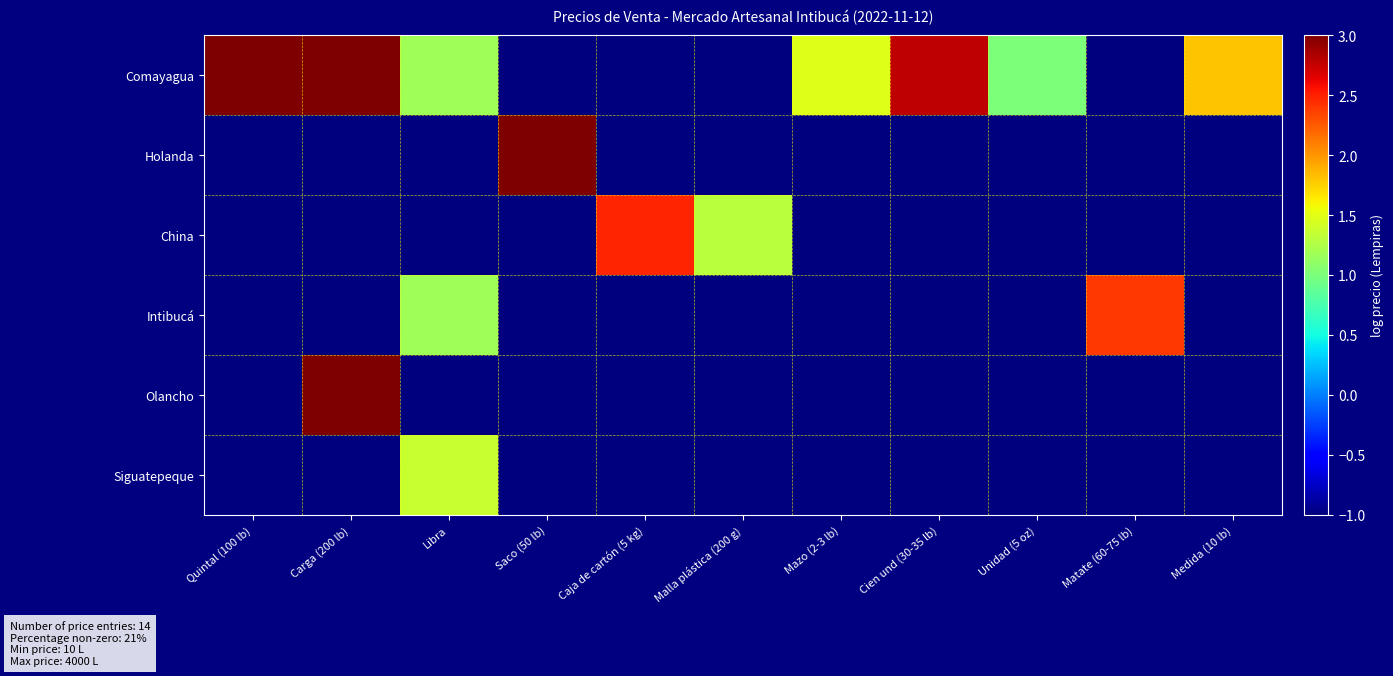

What is the difference between the highest and lowest values at Caja de cartón (5 kg)?

3.5